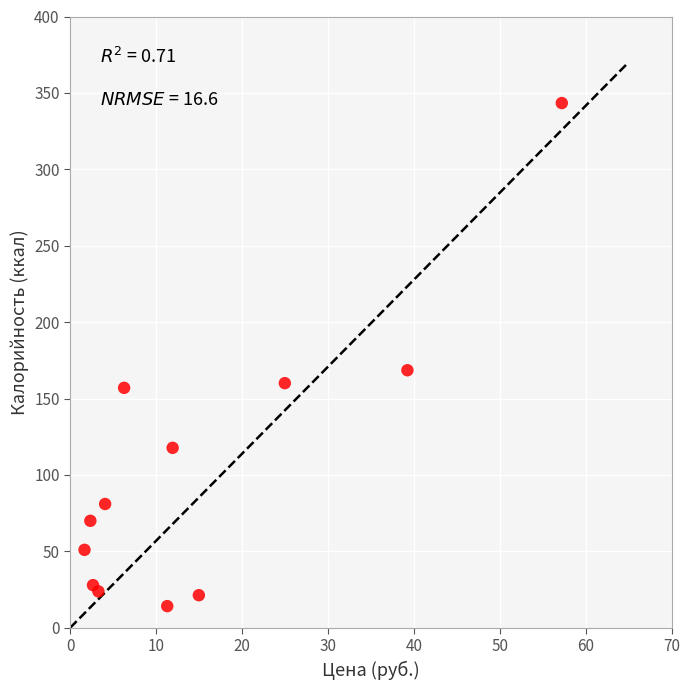

What is the range of Y values (max minus min)?

329.2